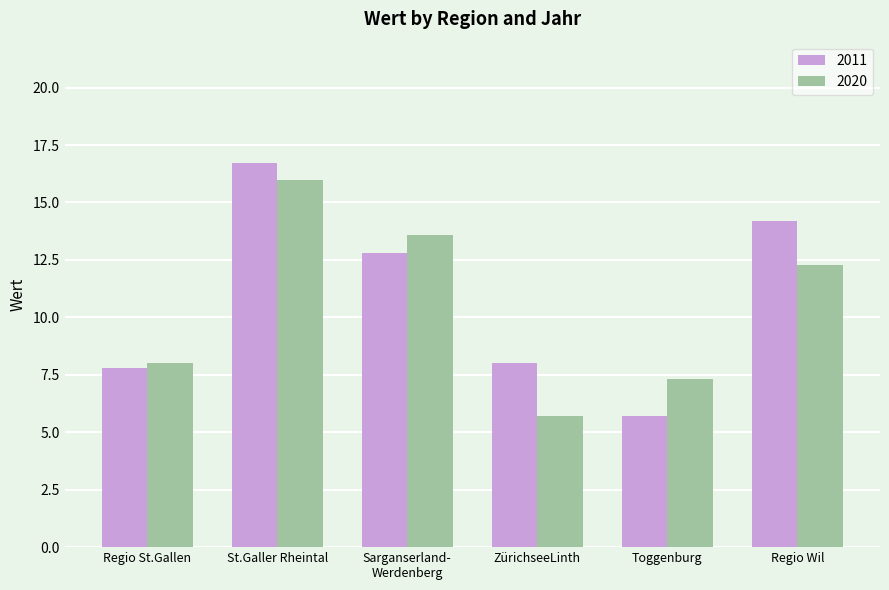

Rank the series by their average value, from lowest to highest.

2020, 2011